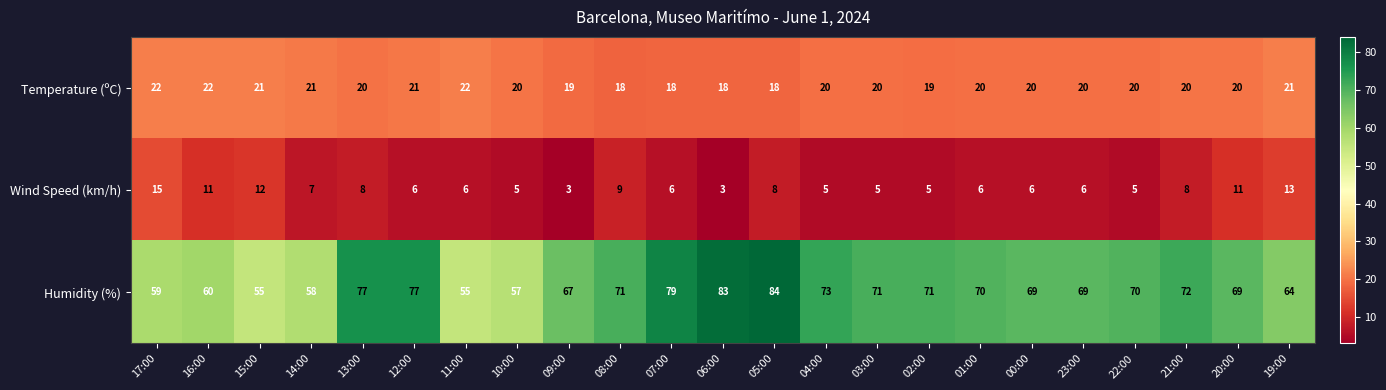

At which category is the sum across all series the highest?

05:00